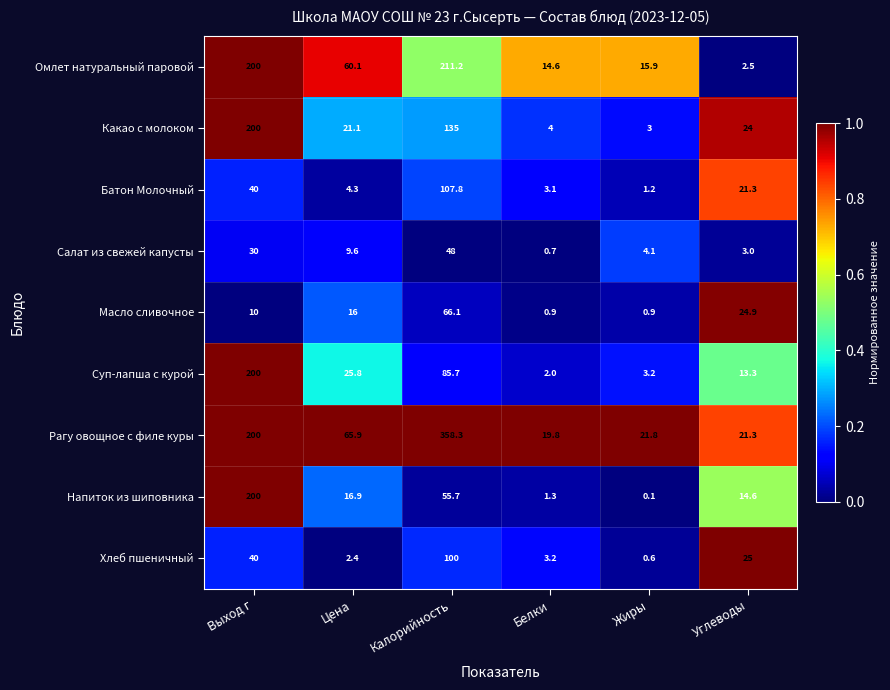

Is it true that Омлет натуральный паровой equals 60.1 at Цена?

True